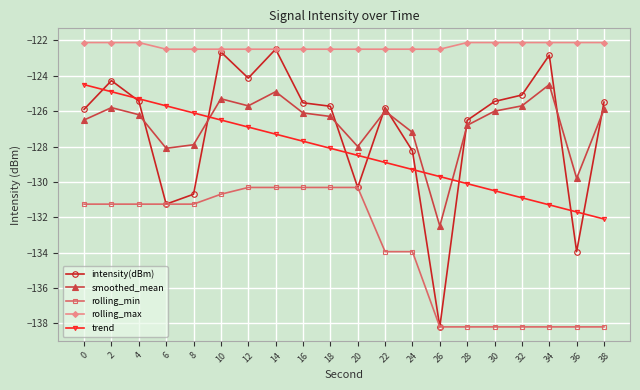

Rank the categories by trend value from lowest to highest.

38, 36, 34, 32, 30, 28, 26, 24, 22, 20, 18, 16, 14, 12, 10, 8, 6, 4, 2, 0